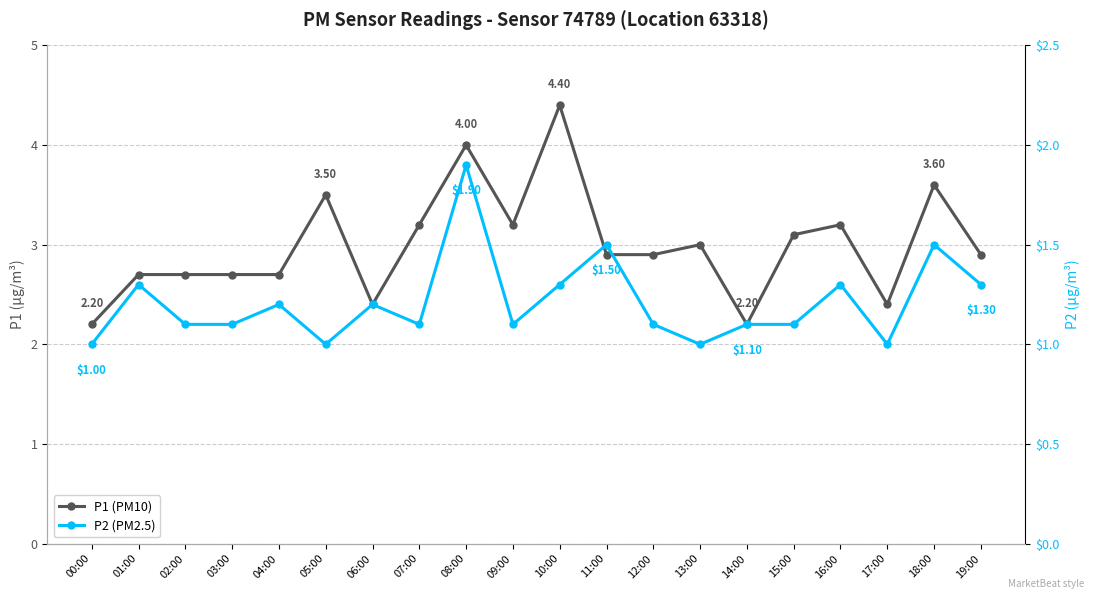

Read the P2 (PM2.5) value at 13:00.

1.0